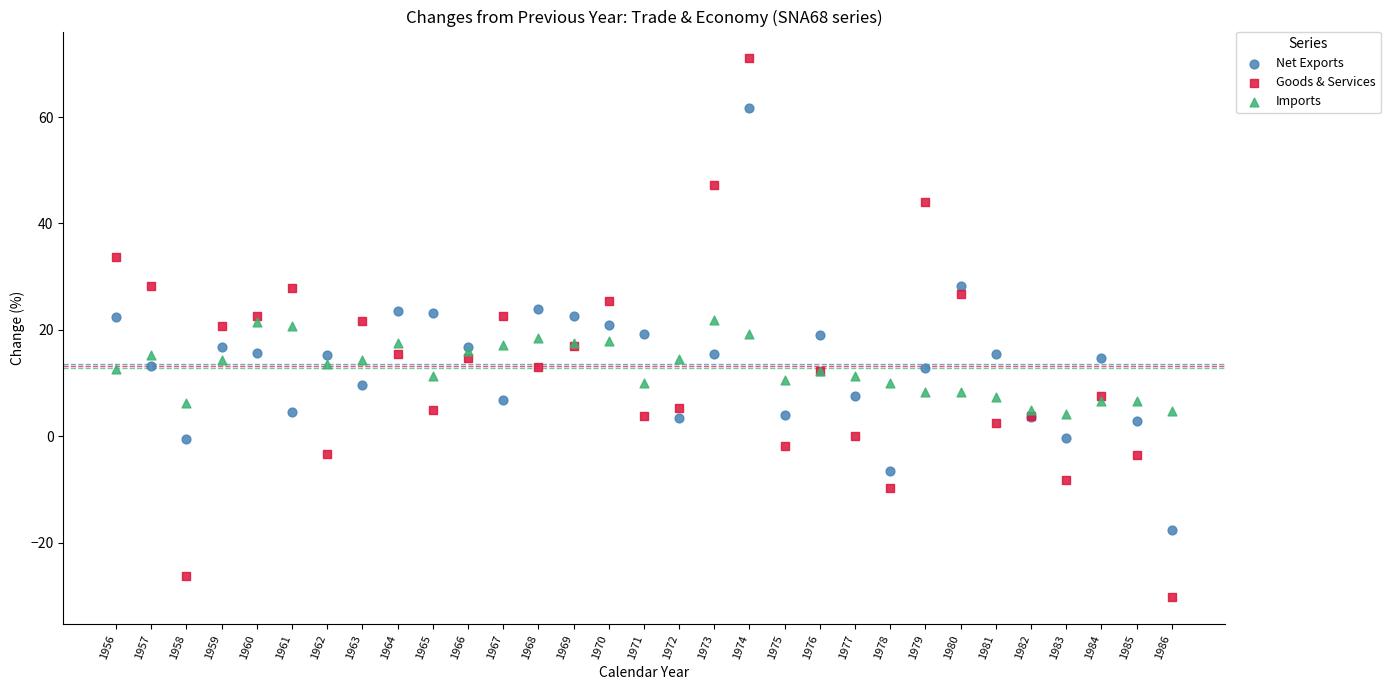

Which series reaches the maximum Y coordinate?

Goods & Services